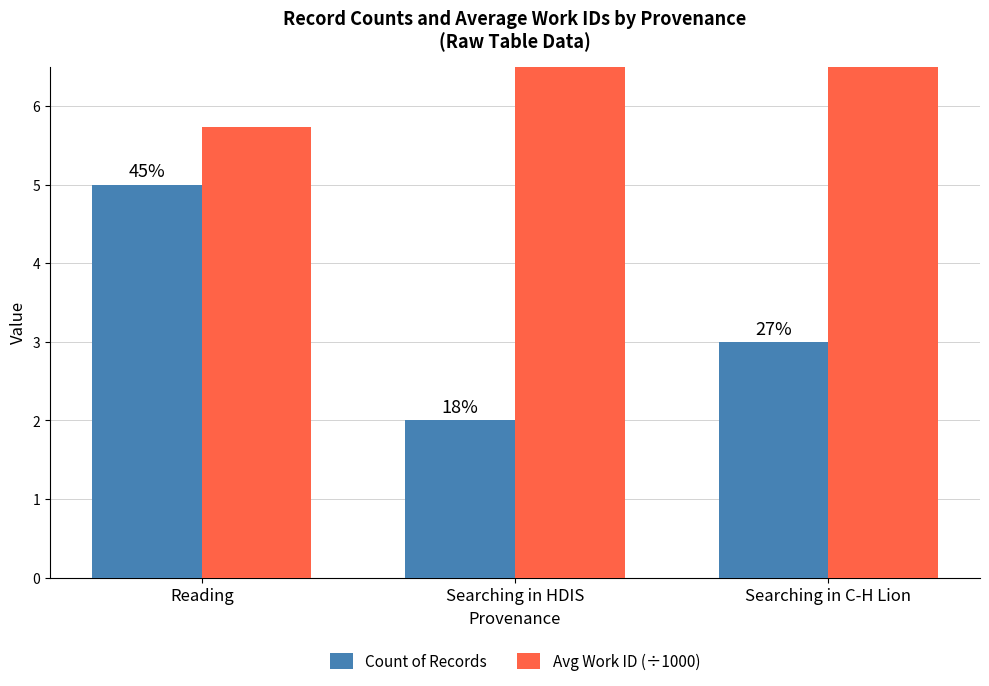

Which has a higher value, Searching in HDIS or Reading?

Reading